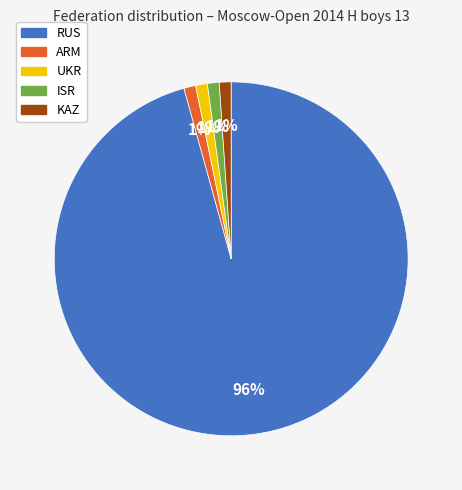

Between KAZ and RUS, which is larger?

RUS